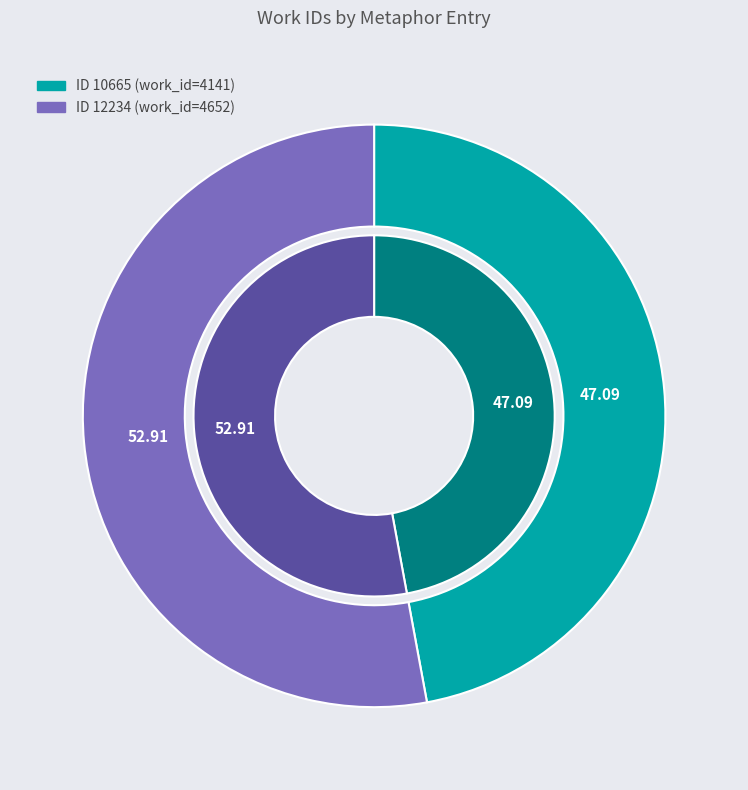

Rank the categories by value from highest to lowest.

12234, 10665